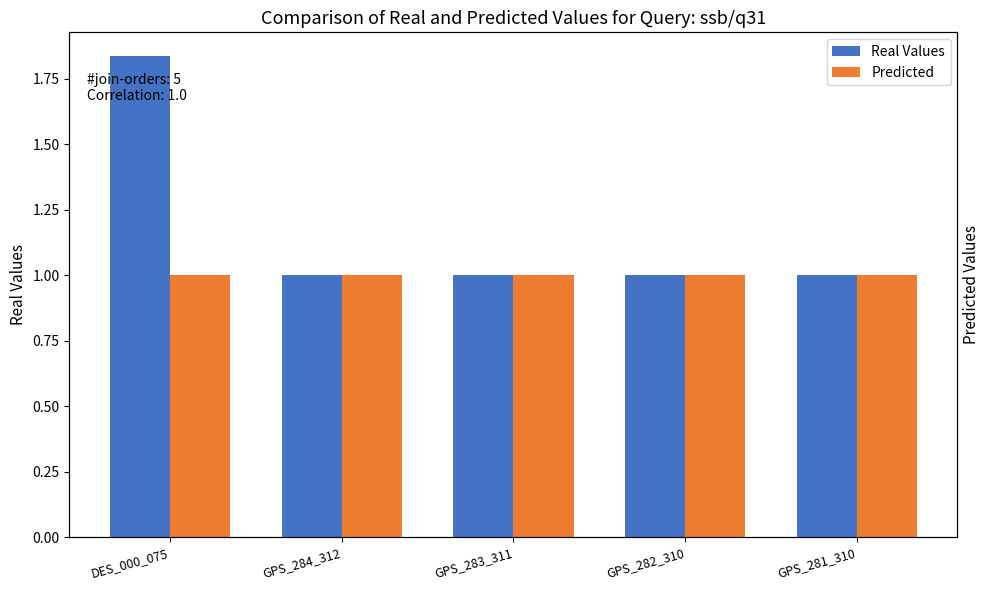

Rank the series at GPS_282_310 from lowest to highest value.

Real Values, Predicted